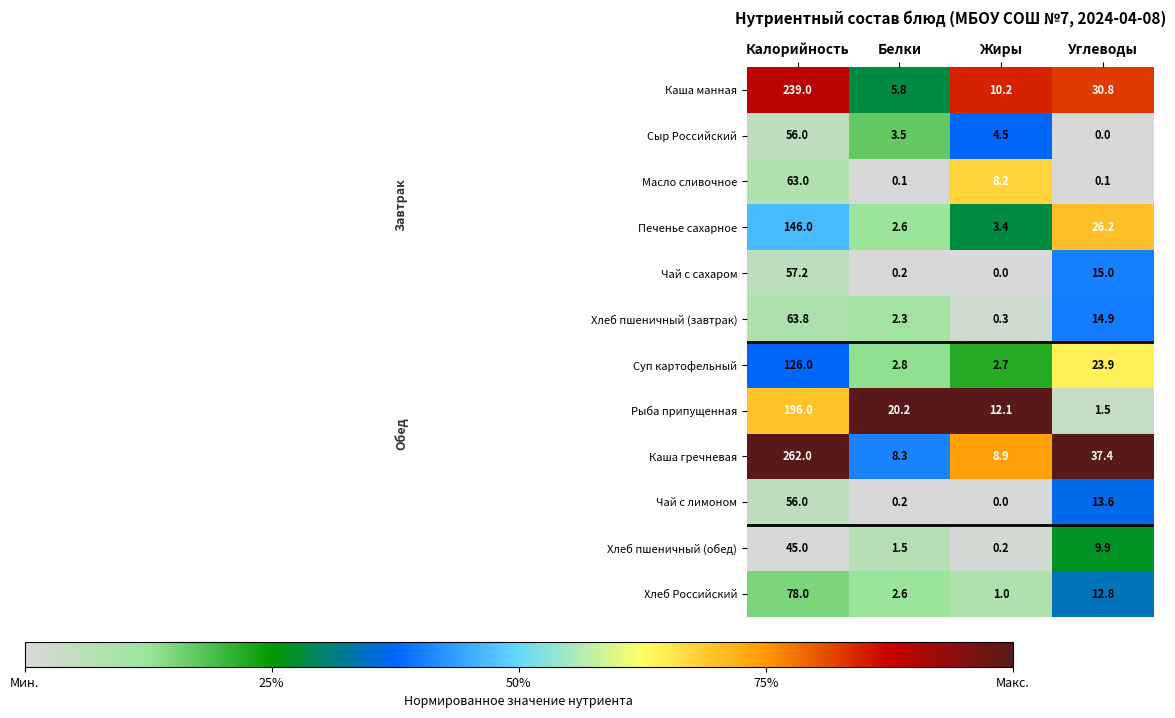

The value of Хлеб пшеничный (обед) at Углеводы is 9.9. True or false?

True